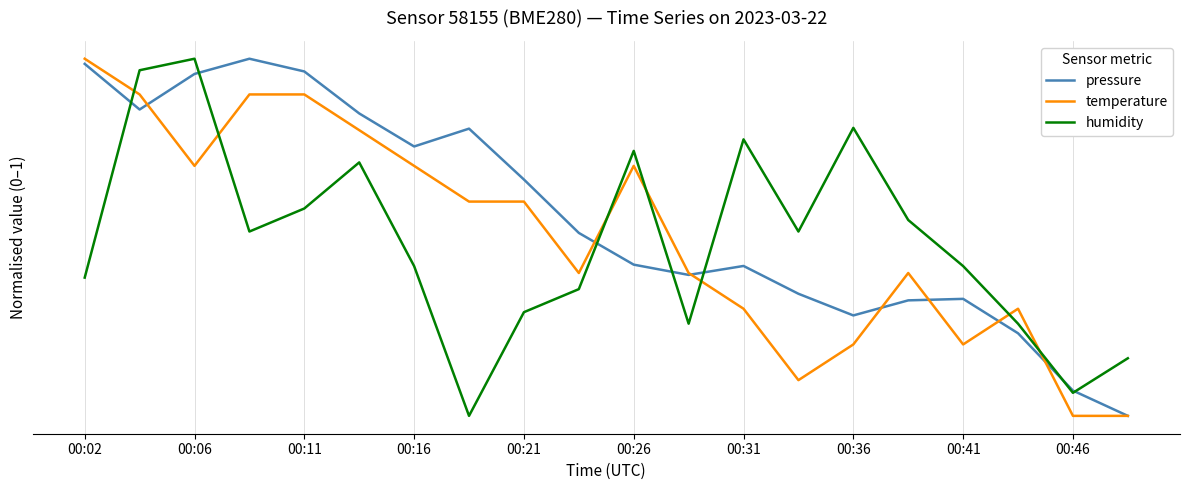

At which label is temperature closest to 0?

00:46